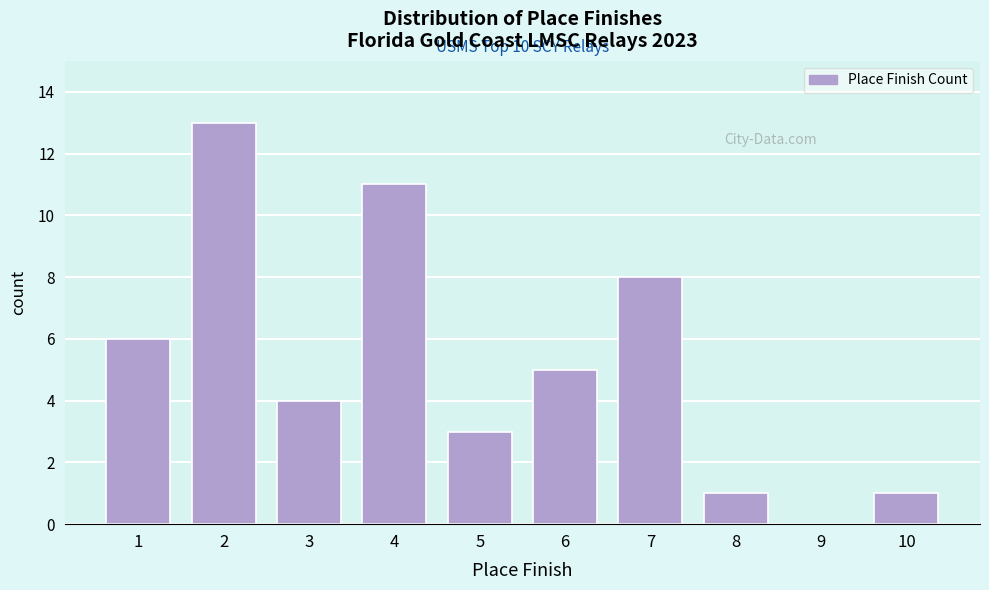

Reading left to right, list all the values displayed in this chart.

1=6	2=13	3=4	4=11	5=3	6=5	7=8	8=1	9=0	10=1